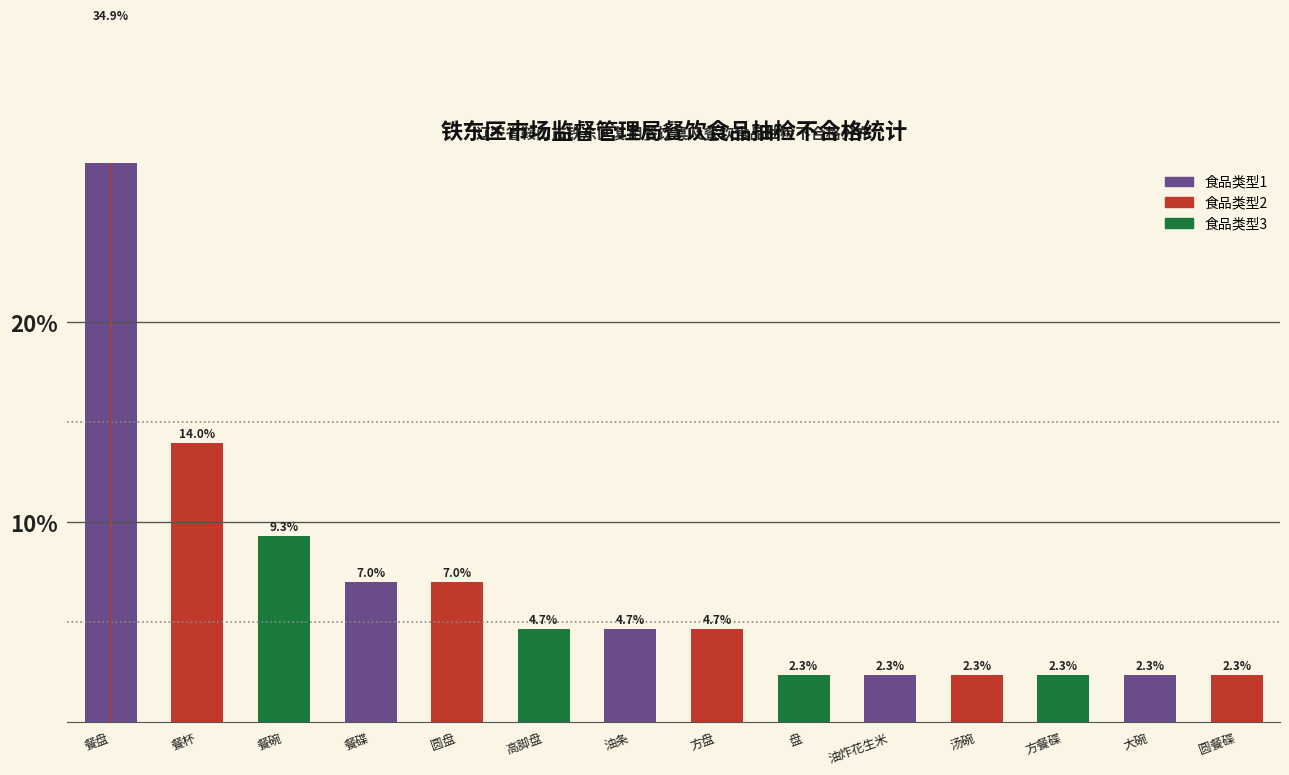

What is the minimum value shown in the chart?

2.3